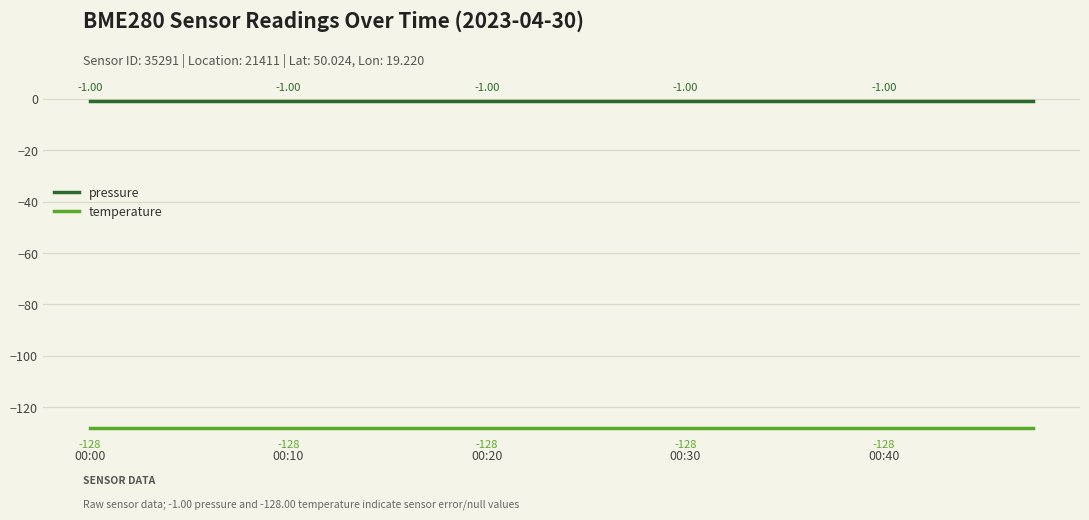

Which series has the largest total across all categories?

pressure